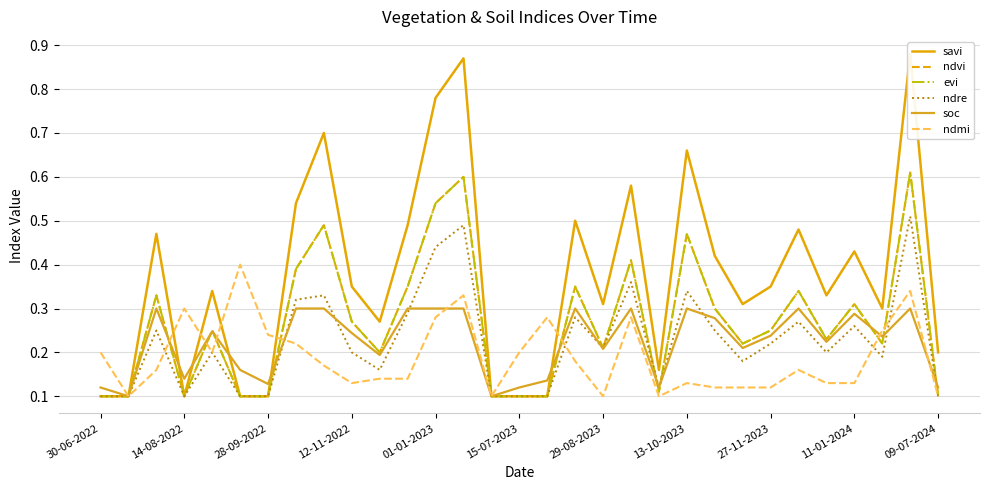

Reading right to left, what are all the values shown in this chart?

savi: 0.2	0.9	0.3	0.4	0.3	0.5	0.3	0.3	0.4	0.7	0.2	0.6	0.3	0.5	0.1	0.1	0.1	0.9	0.8	0.5	0.3	0.3	0.7	0.5	0.1	0.1	0.3	0.1	0.5	0.1	0.1
ndvi: 0.1	0.6	0.2	0.3	0.2	0.3	0.2	0.2	0.3	0.5	0.1	0.4	0.2	0.3	0.1	0.1	0.1	0.6	0.5	0.3	0.2	0.3	0.5	0.4	0.1	0.1	0.2	0.1	0.3	0.1	0.1
evi: 0.1	0.6	0.2	0.3	0.2	0.3	0.2	0.2	0.3	0.5	0.1	0.4	0.2	0.3	0.1	0.1	0.1	0.6	0.5	0.3	0.2	0.3	0.5	0.4	0.1	0.1	0.2	0.1	0.3	0.1	0.1
ndre: 0.1	0.5	0.2	0.3	0.2	0.3	0.2	0.2	0.2	0.3	0.1	0.4	0.2	0.3	0.1	0.1	0.1	0.5	0.4	0.3	0.2	0.2	0.3	0.3	0.1	0.1	0.2	0.1	0.2	0.1	0.1
soc: 0.1	0.3	0.2	0.3	0.2	0.3	0.2	0.2	0.3	0.3	0.1	0.3	0.2	0.3	0.1	0.1	0.1	0.3	0.3	0.3	0.2	0.2	0.3	0.3	0.1	0.2	0.2	0.1	0.3	0.1	0.1
ndmi: 0.1	0.3	0.2	0.1	0.1	0.2	0.1	0.1	0.1	0.1	0.1	0.3	0.1	0.2	0.3	0.2	0.1	0.3	0.3	0.1	0.1	0.1	0.2	0.2	0.2	0.4	0.2	0.3	0.2	0.1	0.2